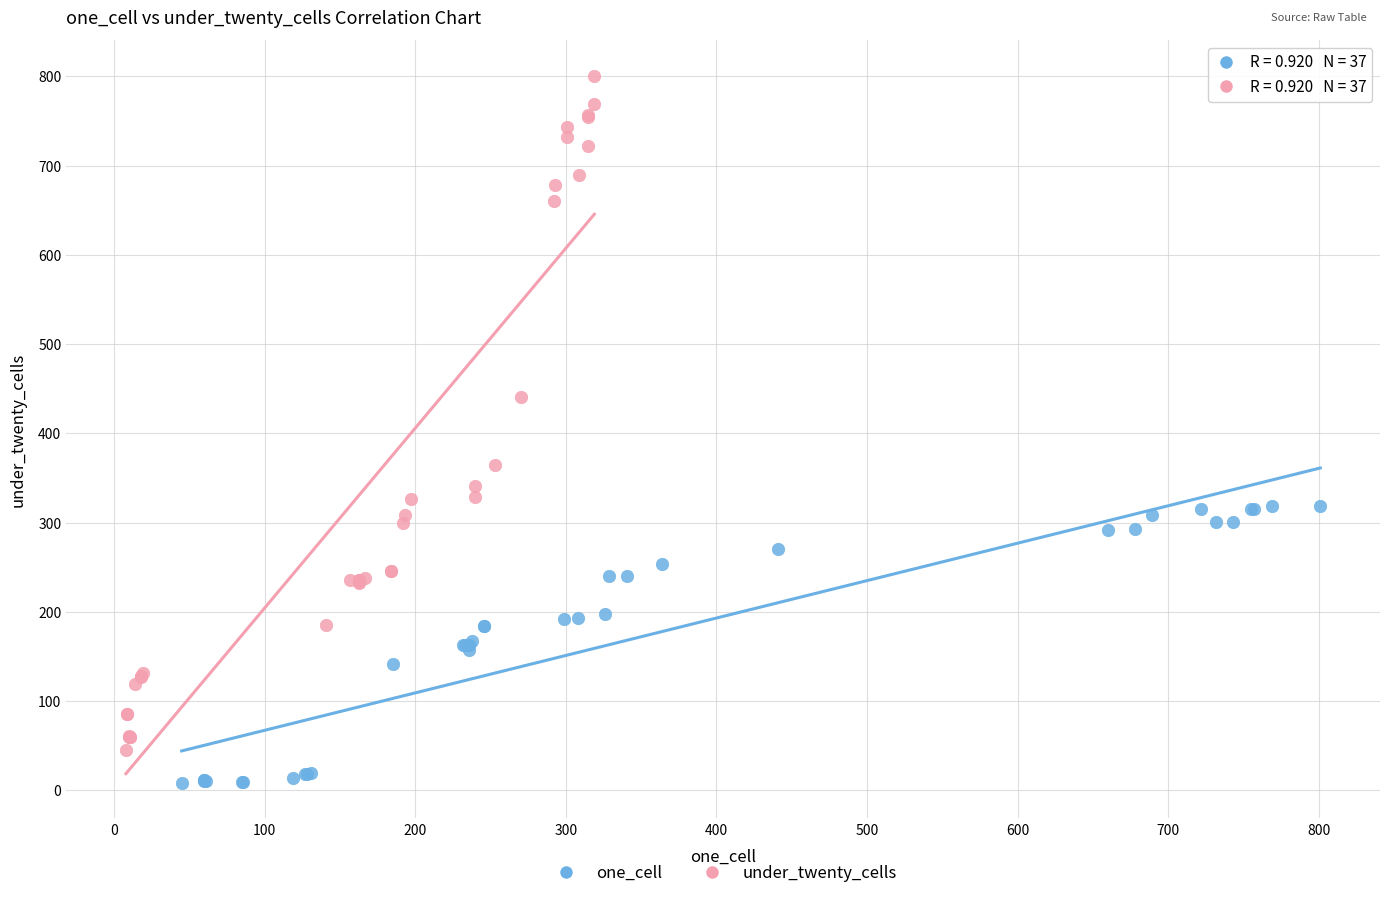

What are all the series names shown in the legend?

one_cell, under_twenty_cells